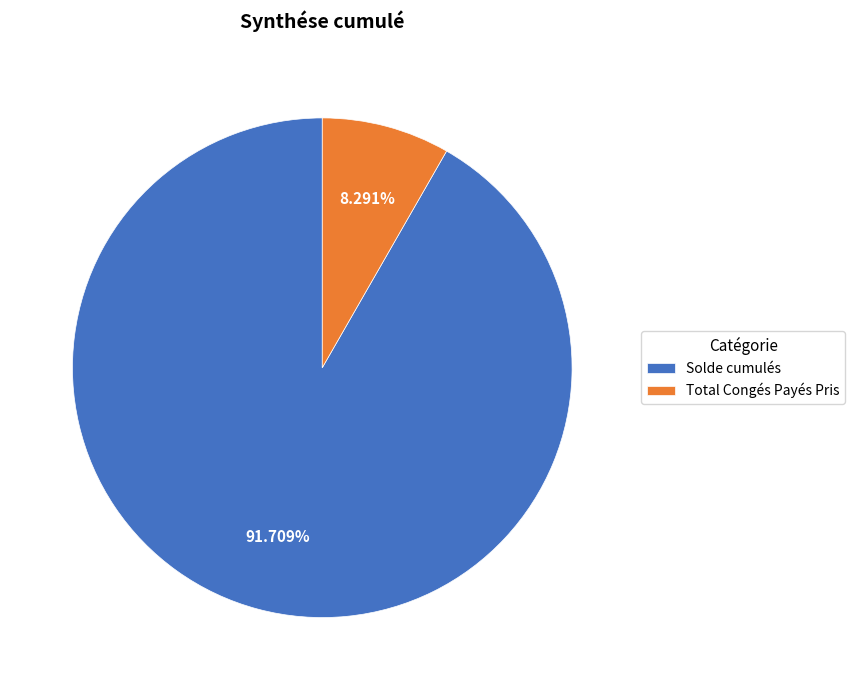

Which slice represents more than half of the pie?

Solde cumulés